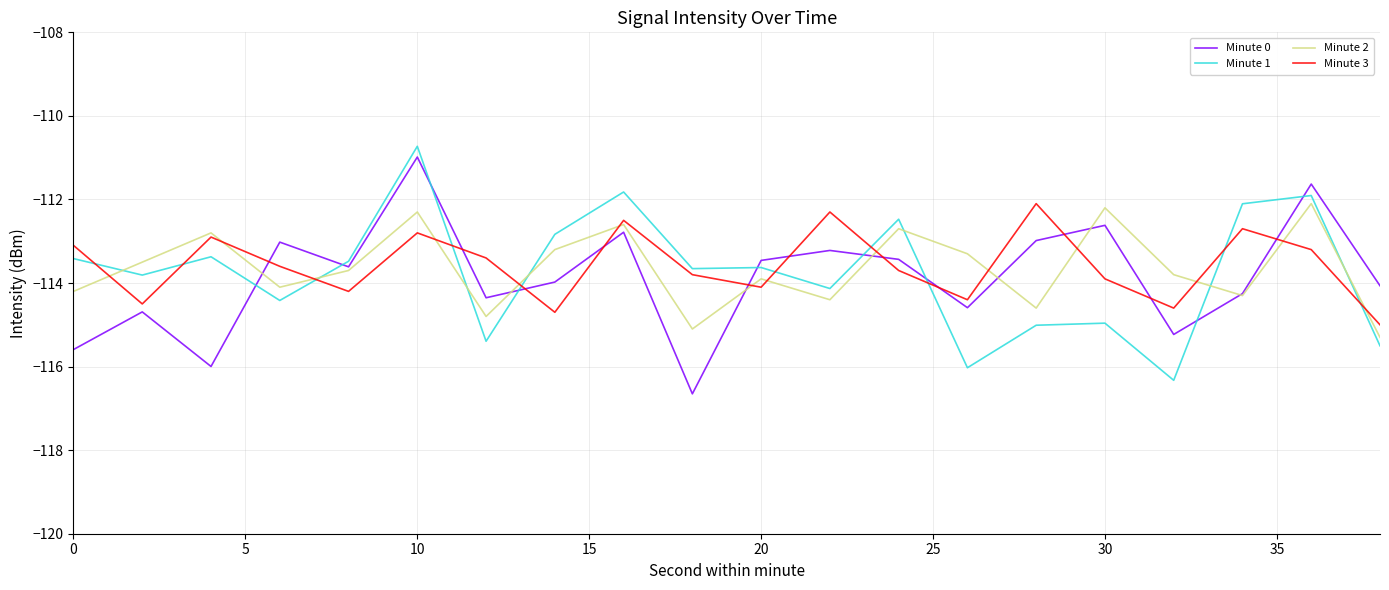

What is the highest value of the Minute 1 series?

-110.7